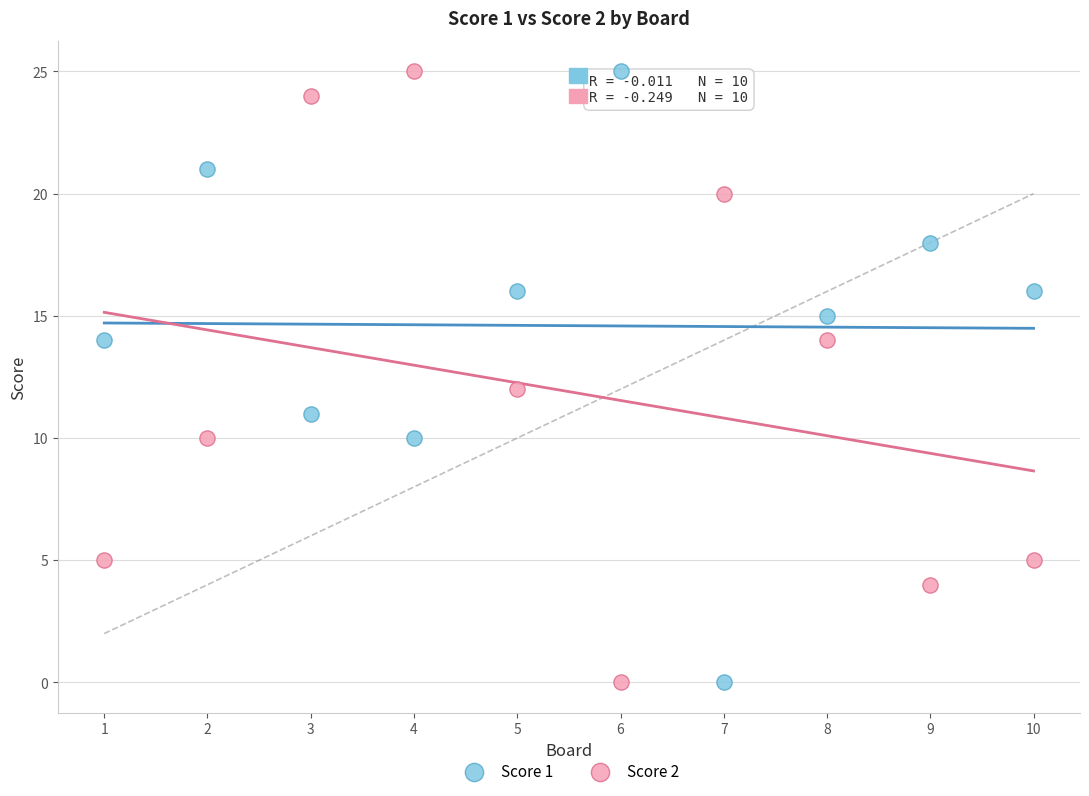

Across all data points, what is the range of X values (max minus min)?

9